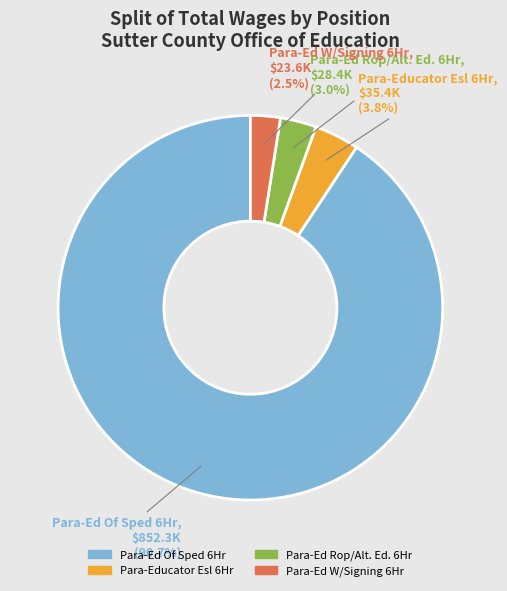

What percentage do Para-Ed W/Signing 6Hr and Para-Educator Esl 6Hr together represent?

6.3%